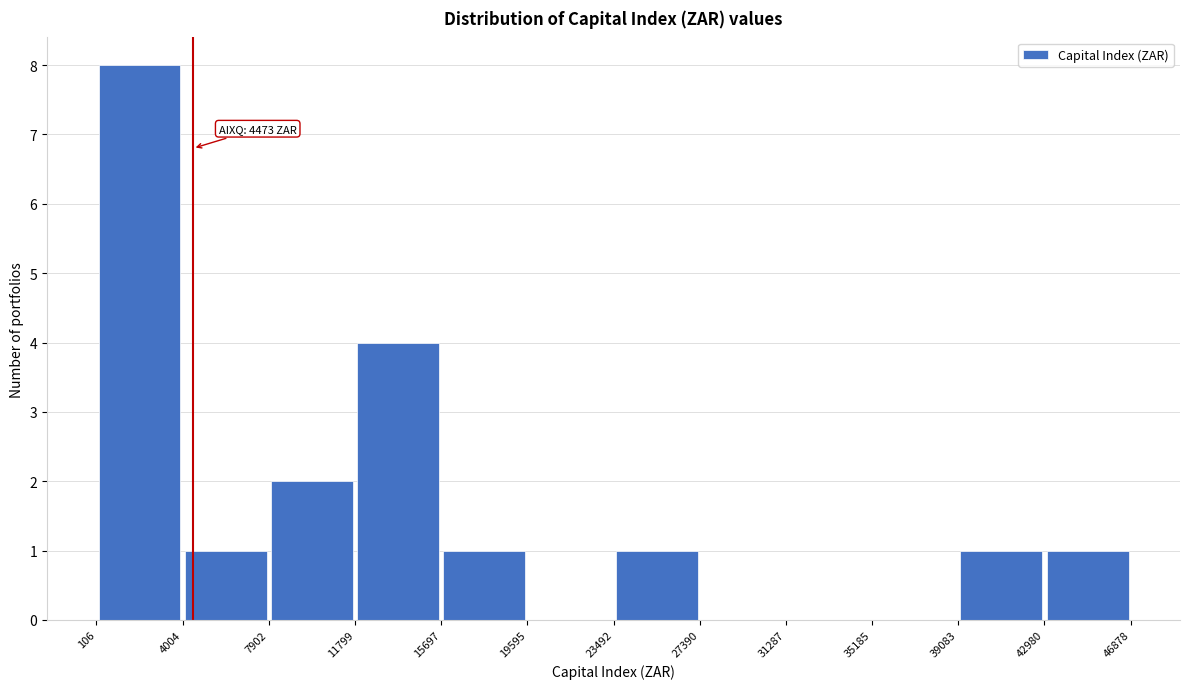

Which range on the x-axis has the tallest bar?

106 to 4004